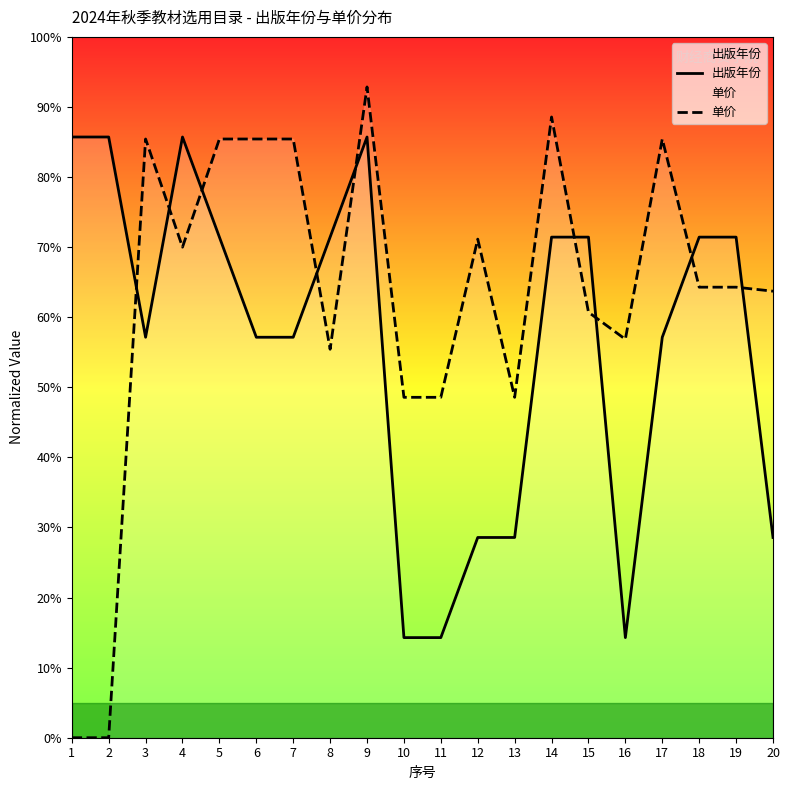

At which label does 出版年份 reach its peak?

1